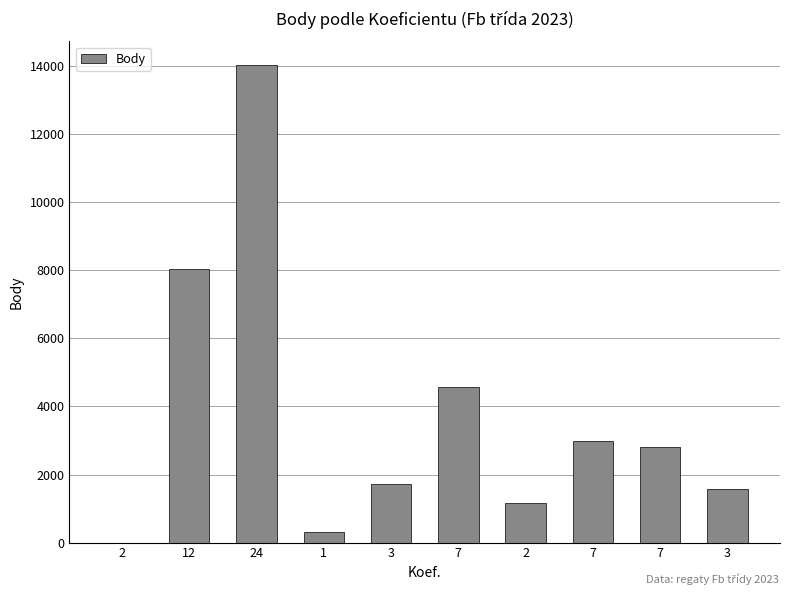

Count the number of data series in this chart.

1